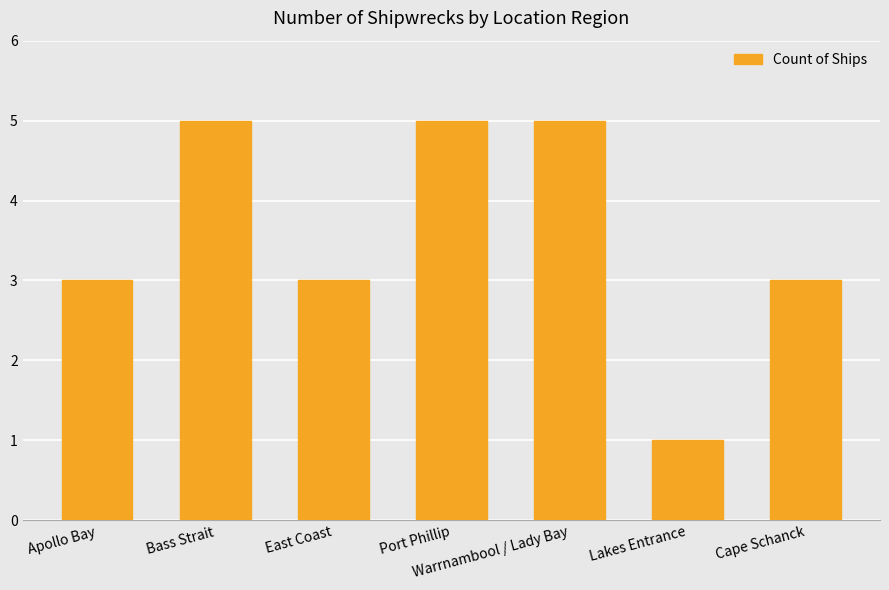

Reading left to right, extract all data points from this chart.

Apollo Bay=3	Bass Strait=5	East Coast=3	Port Phillip=5	Warrnambool / Lady Bay=5	Lakes Entrance=1	Cape Schanck=3